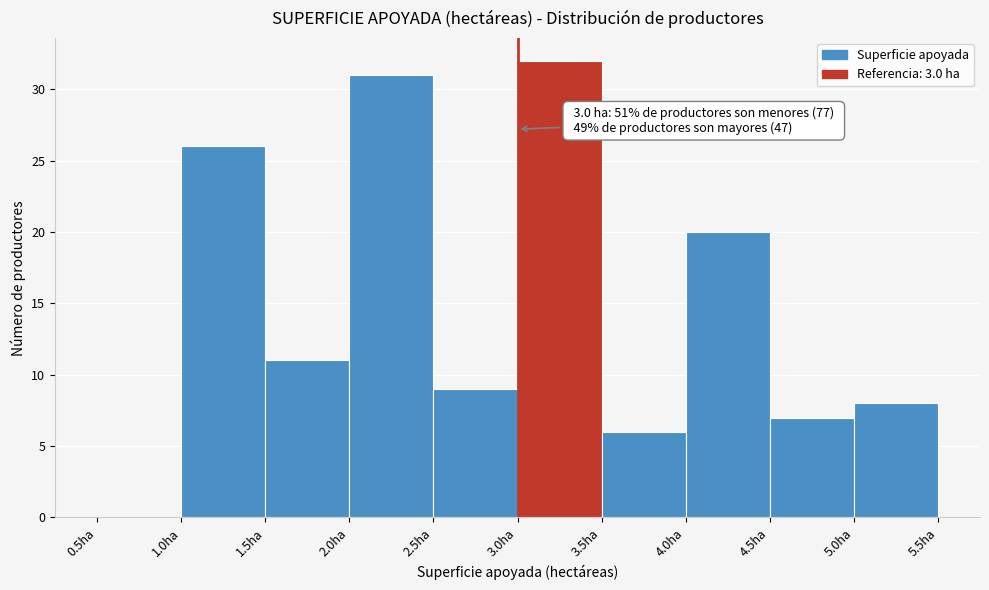

Which range on the x-axis has the tallest bar?

3.0 to 3.5